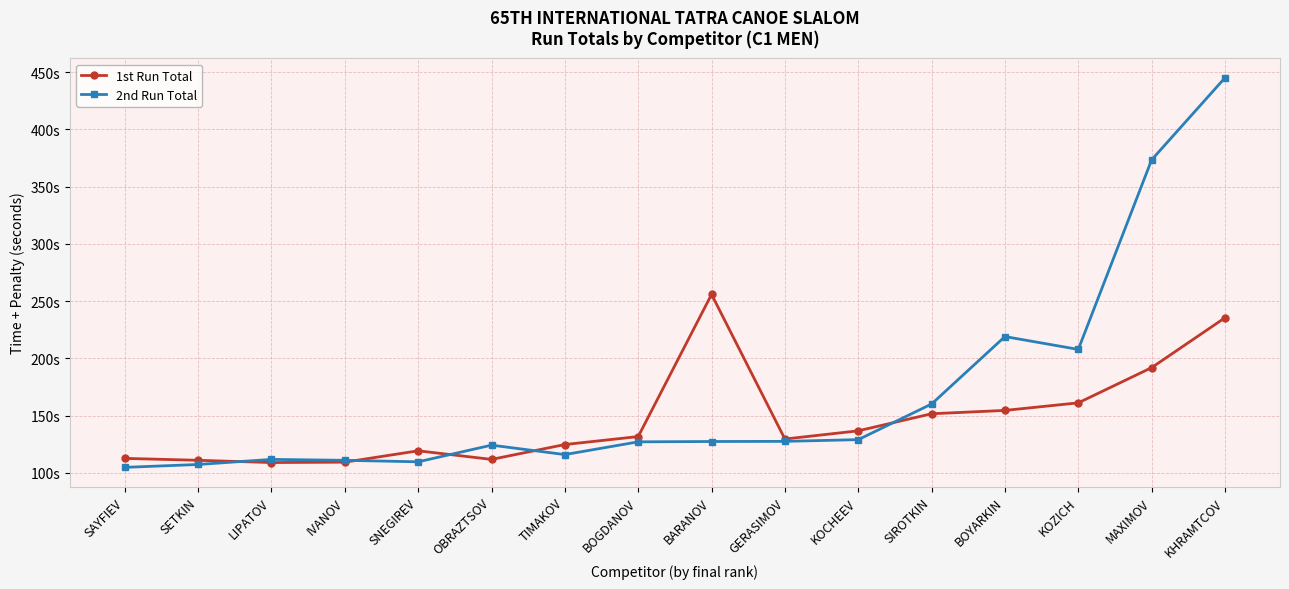

What is the average value of the 2nd Run Total series?

168.8